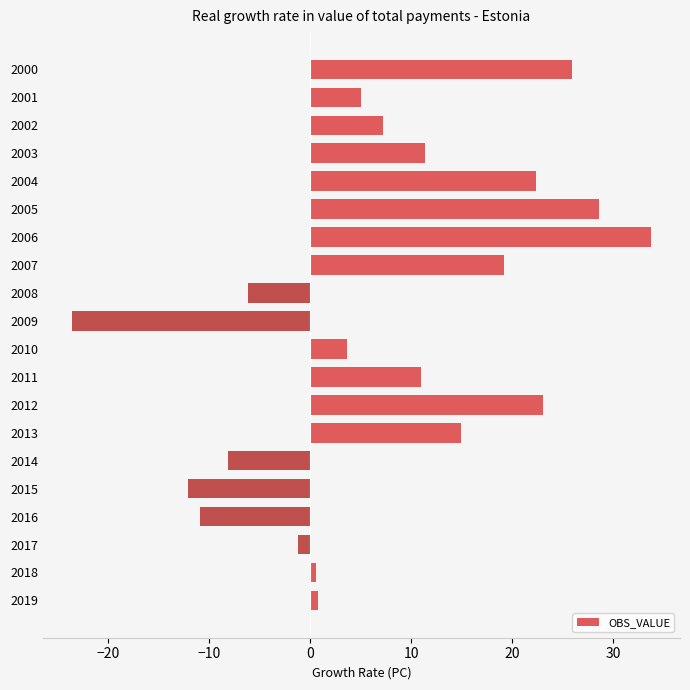

What is the sum of all values?

145.4